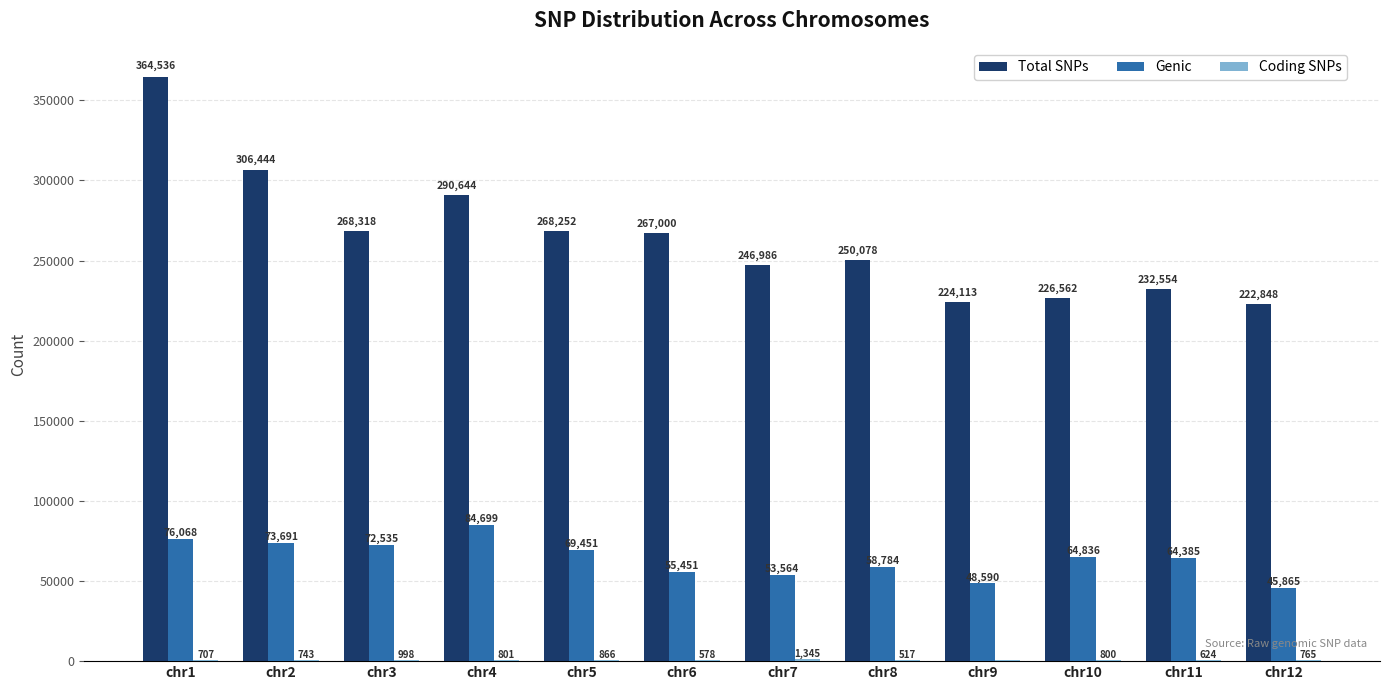

What is the total value across all series at chr11?

297563